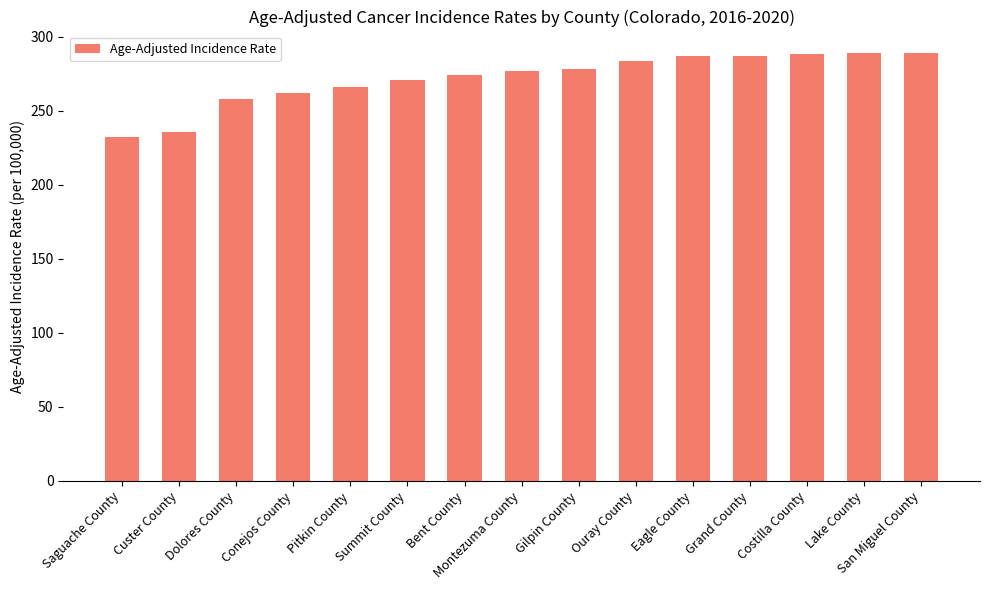

Read the value at Eagle County.

286.7